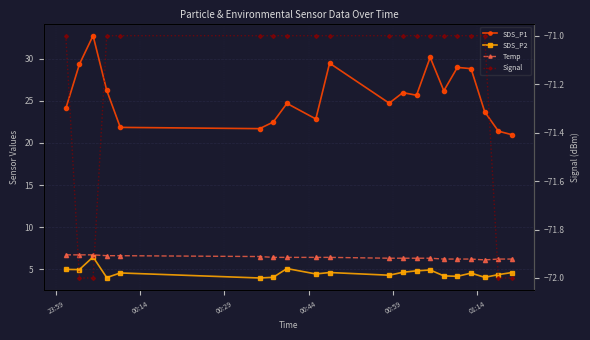

Count the number of categories in the chart.

20